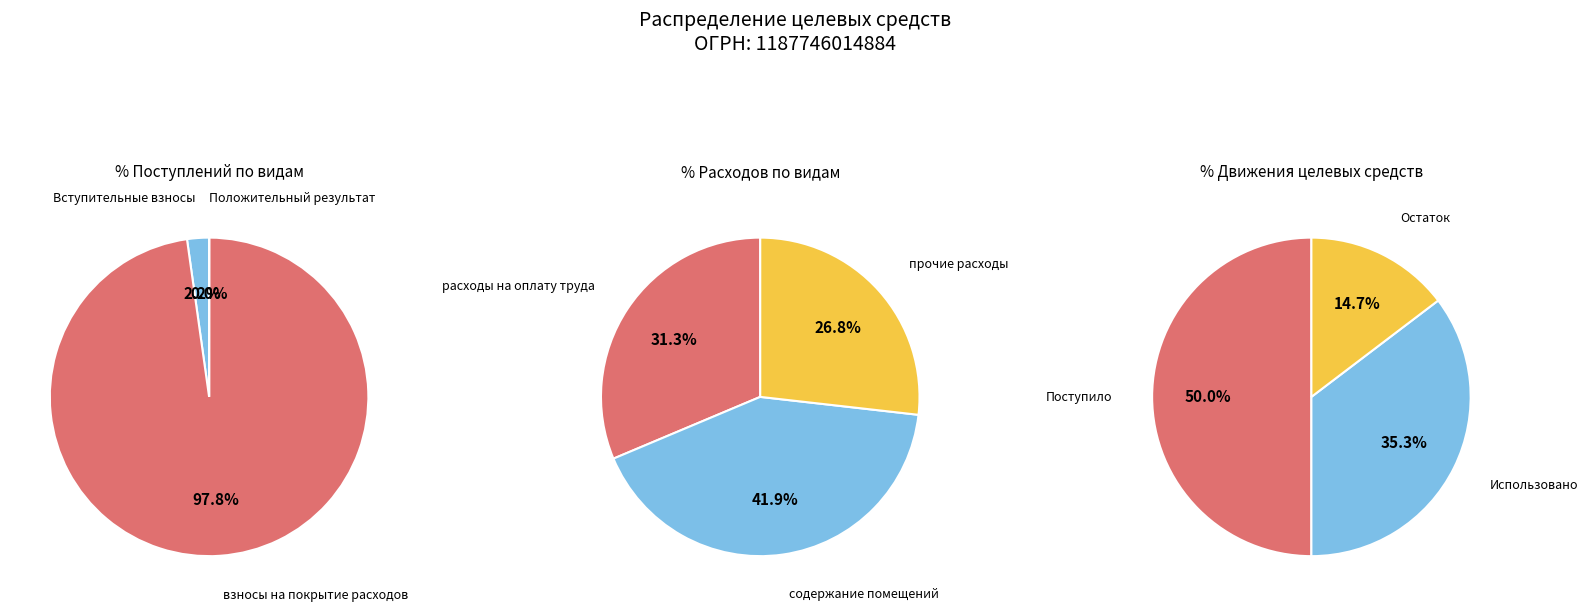

True or false: расходы на оплату труда accounts for 25% of the total.

False